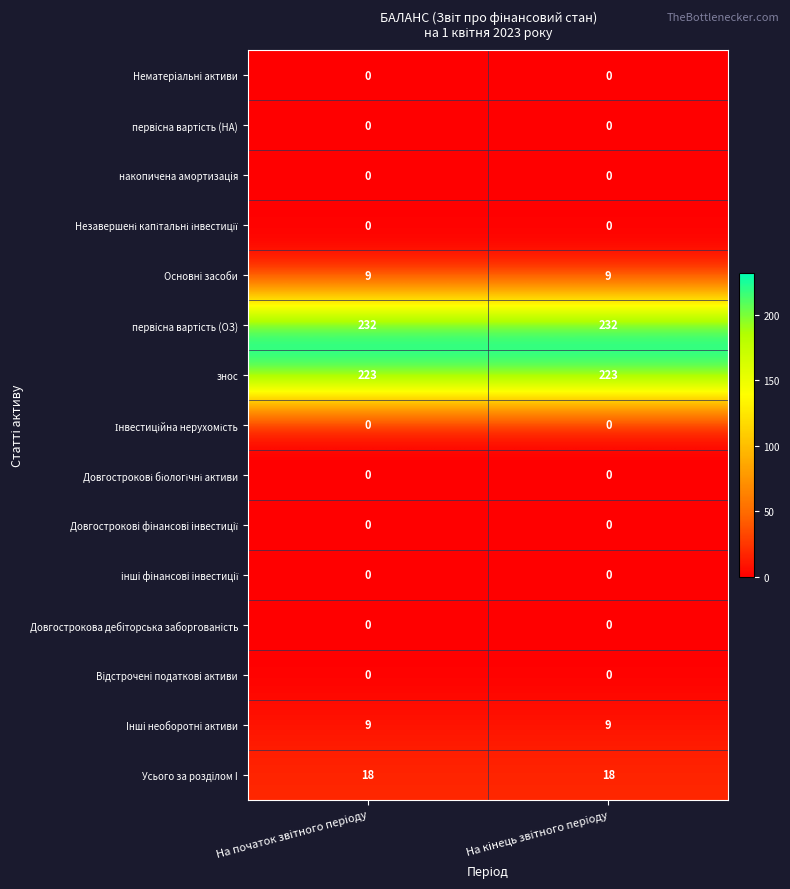

What is the total value across all series at На кiнець звiтного перiоду?

491